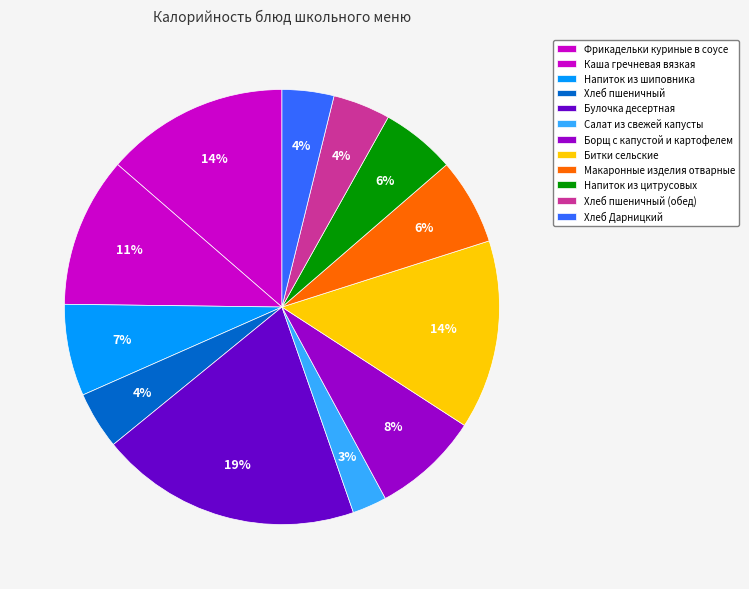

To the nearest percent, what portion does Борщ с капустой и картофелем represent?

8%